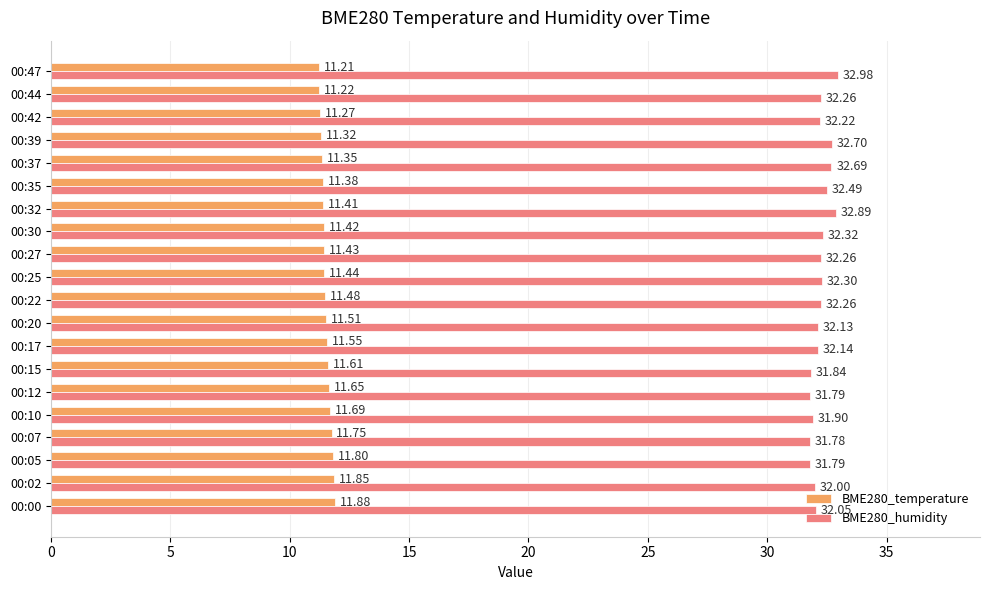

What is the difference between the highest and lowest values at 00:44?

21.0